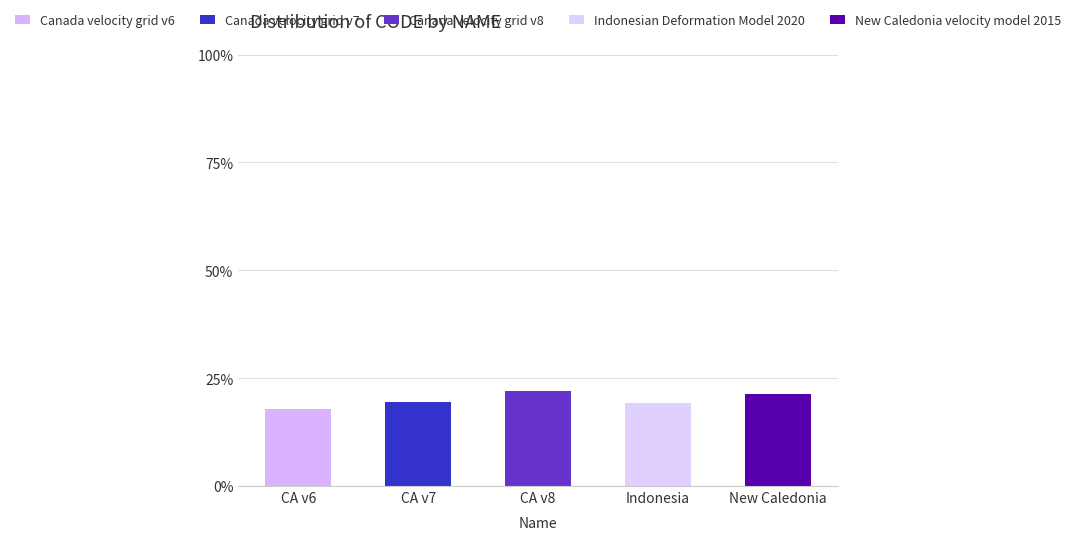

What position from the right is CA v6?

5